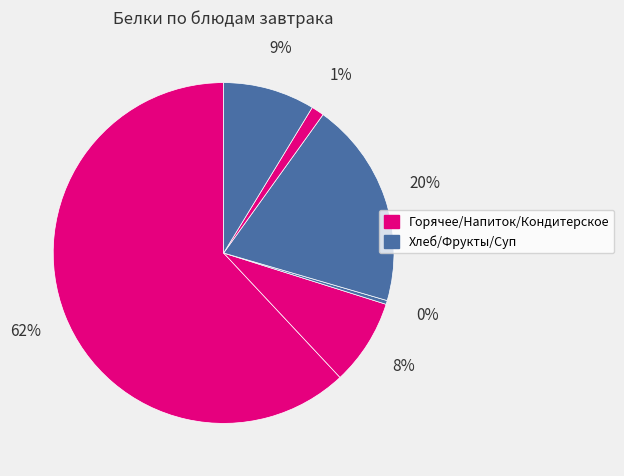

To the nearest percent, what is the difference between the largest and smallest slice percentages?

62%